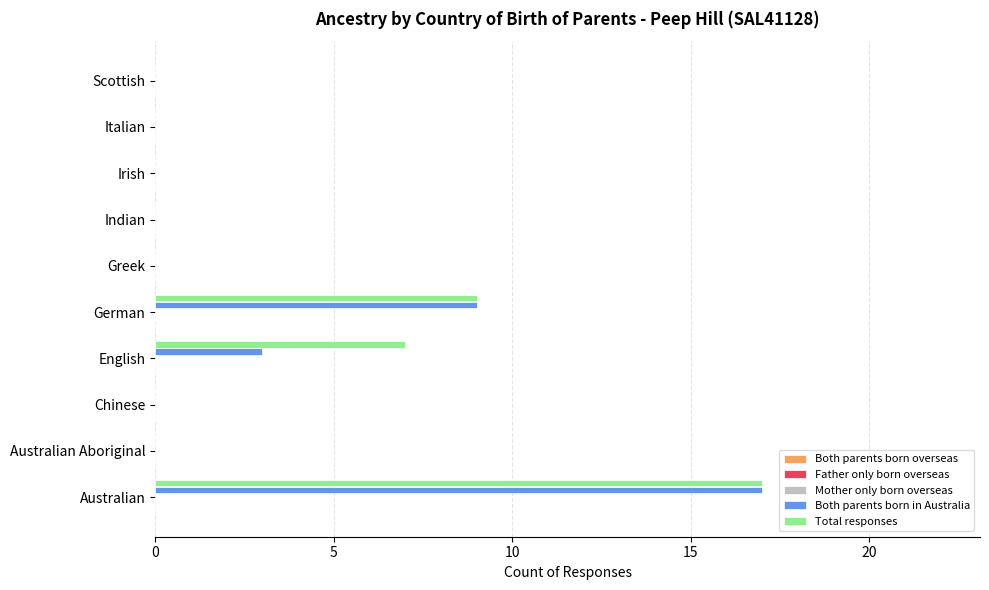

What is the highest value of the Both parents born in Australia series?

17